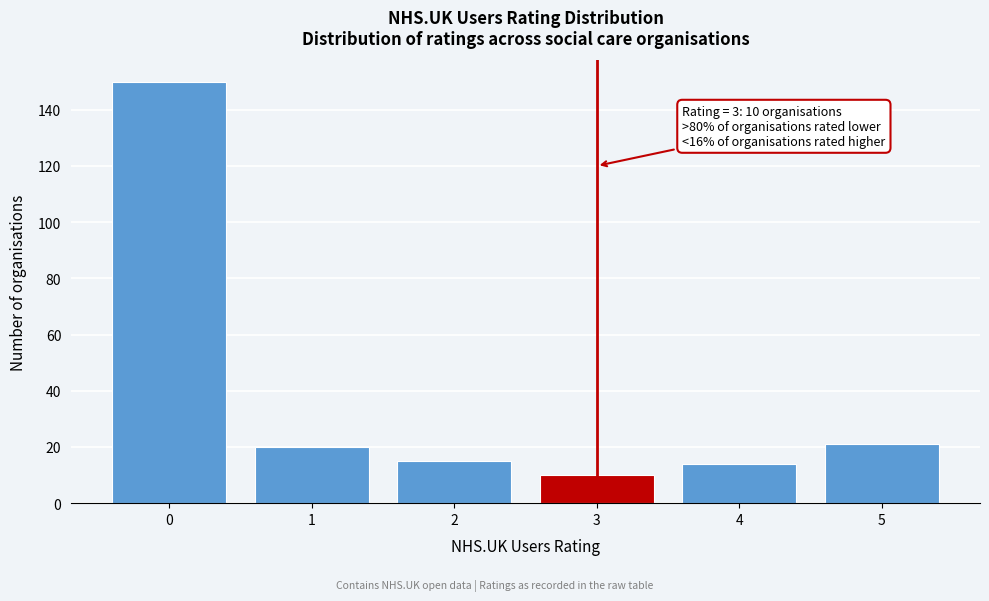

Reading left to right, what are all the values shown in this chart?

0=150	1=20	2=15	3=10	4=14	5=21